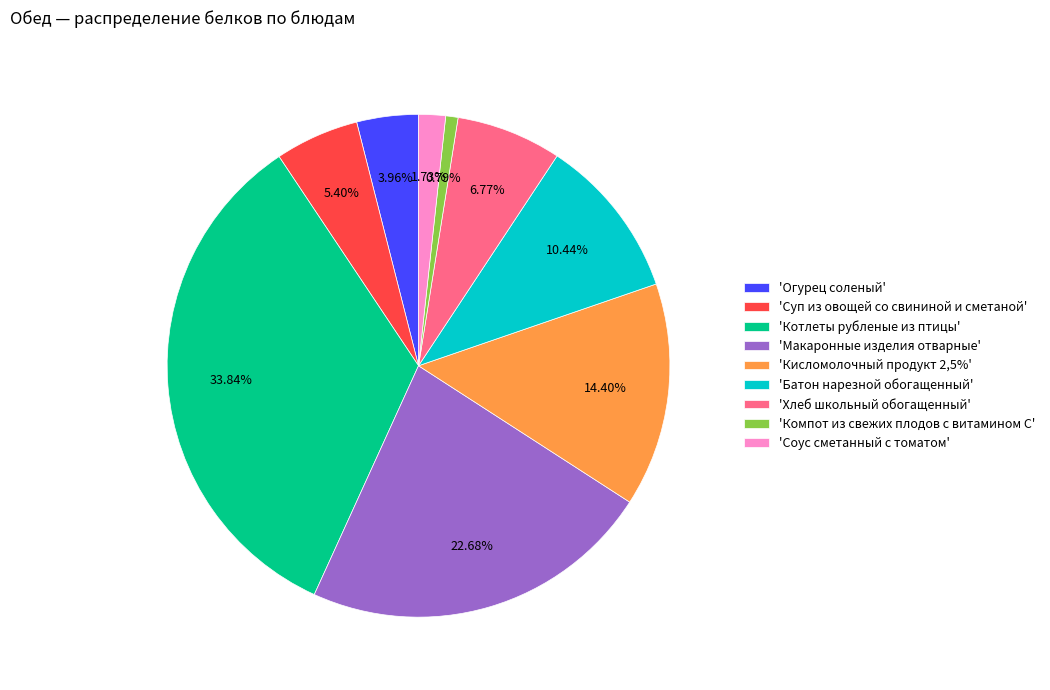

Rank the categories by value from highest to lowest.

'Котлеты рубленые из птицы', 'Макаронные изделия отварные', 'Кисломолочный продукт 2,5%', 'Батон нарезной обогащенный', 'Хлеб школьный обогащенный', 'Суп из овощей со свининой и сметаной', 'Огурец соленый', 'Соус сметанный с томатом', 'Компот из свежих плодов с витамином С'